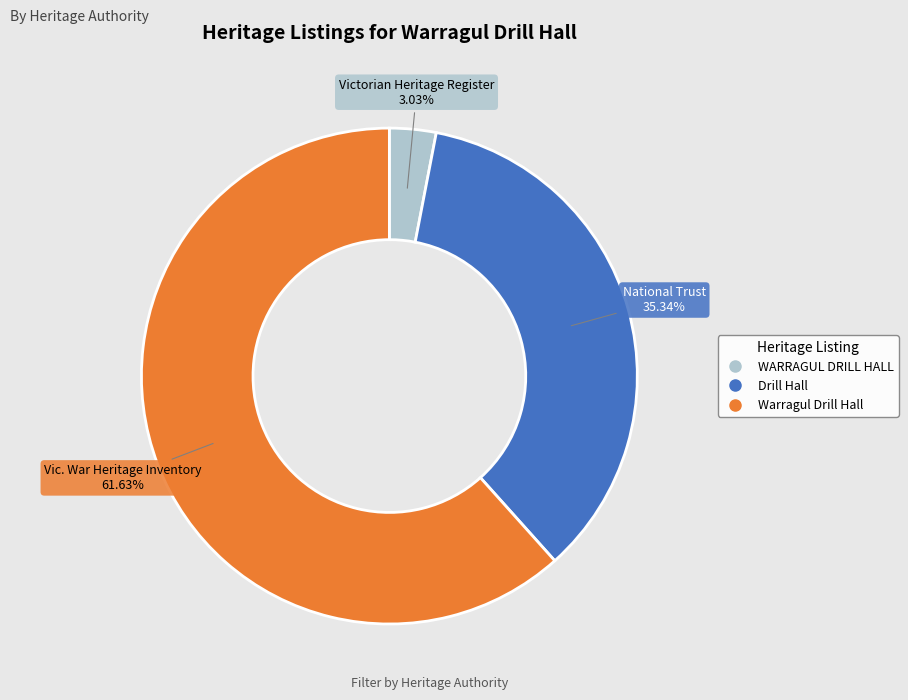

What is the ratio of the value at Warragul Drill Hall to the value at WARRAGUL DRILL HALL?

20.3